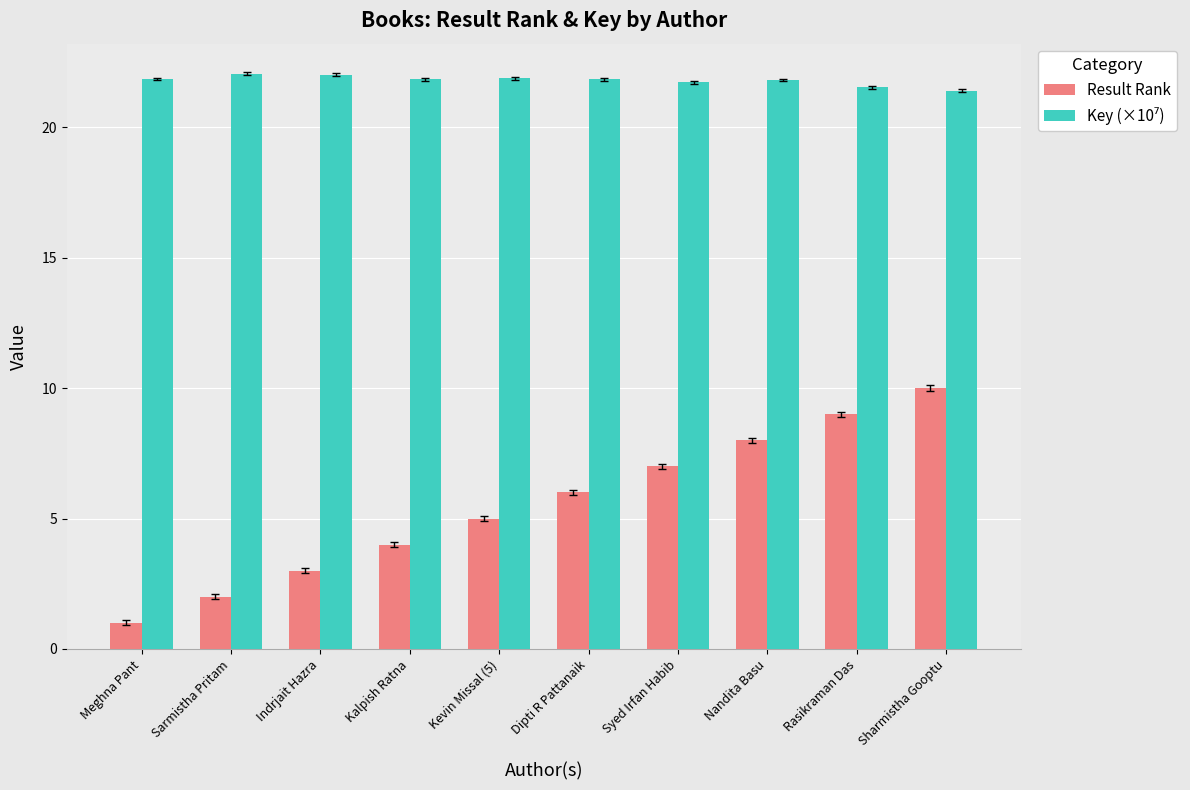

How many groups of bars are there?

10